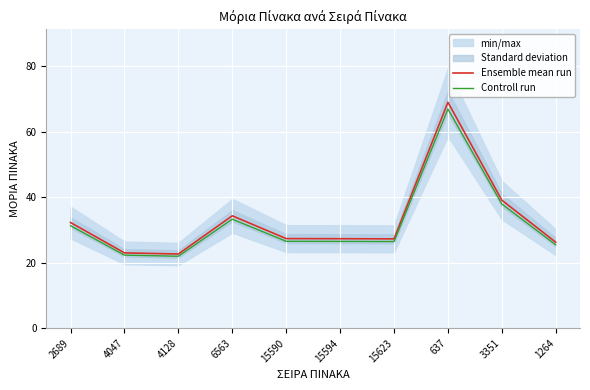

Which has a higher value, 4128 or 6563?

6563